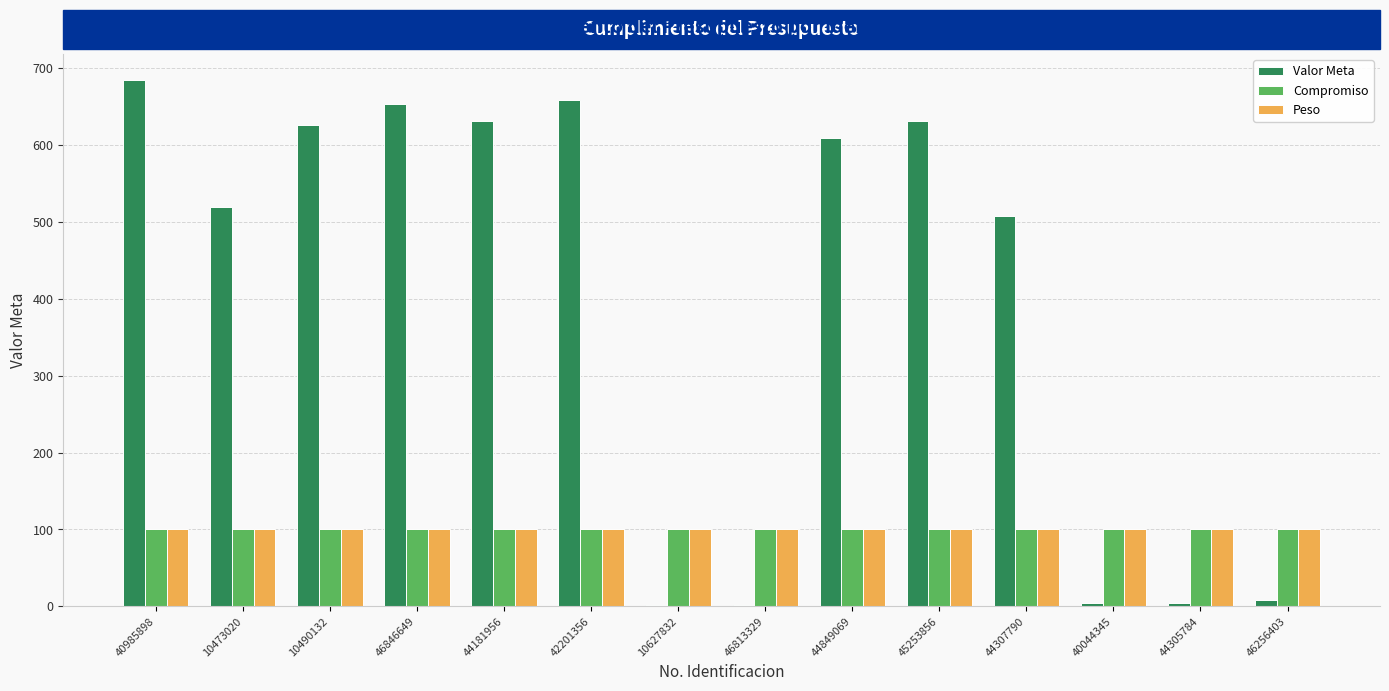

Which category has the highest value across all series?

40985898